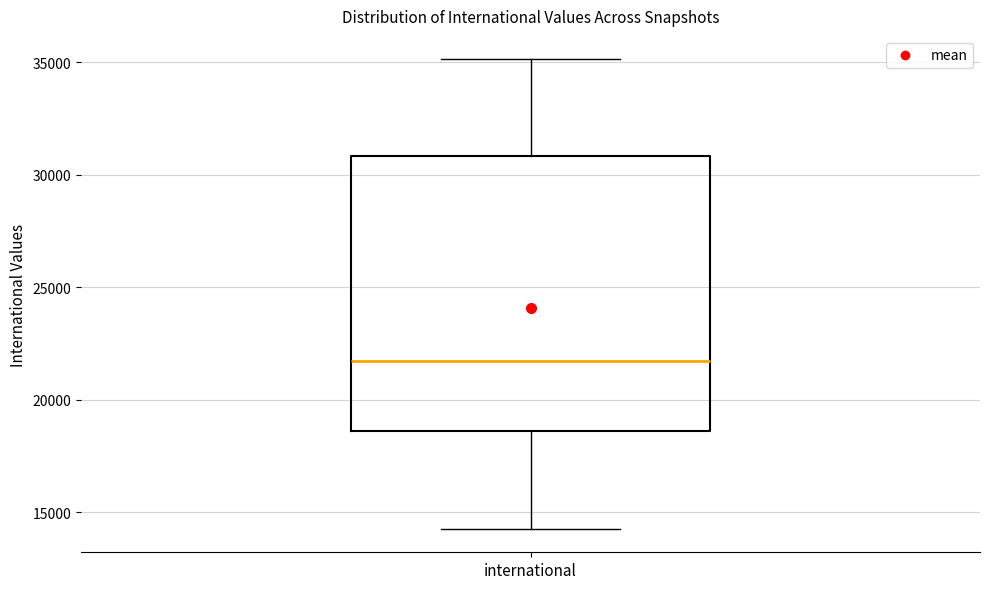

Transcribe this box plot: give where the median line is, the range the box spans, and where the two whiskers end, as read against the y-axis. The values are not printed on the chart, so give them approximately, as read against the axis.

median 21500, box 18500 to 31000, whiskers 14500 to 35000